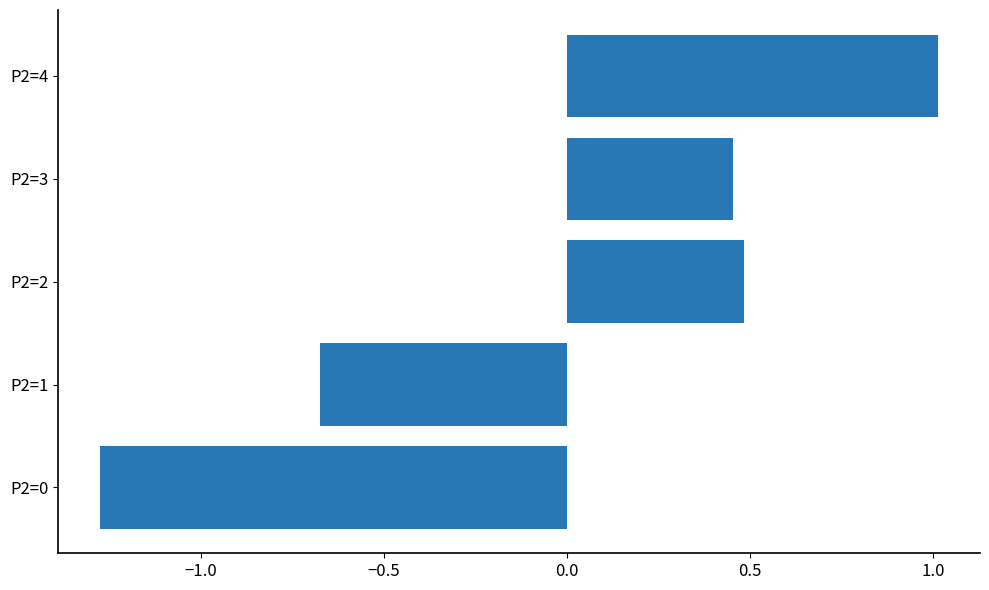

List the labels in order of value, smallest first.

P2=0, P2=1, P2=3, P2=2, P2=4